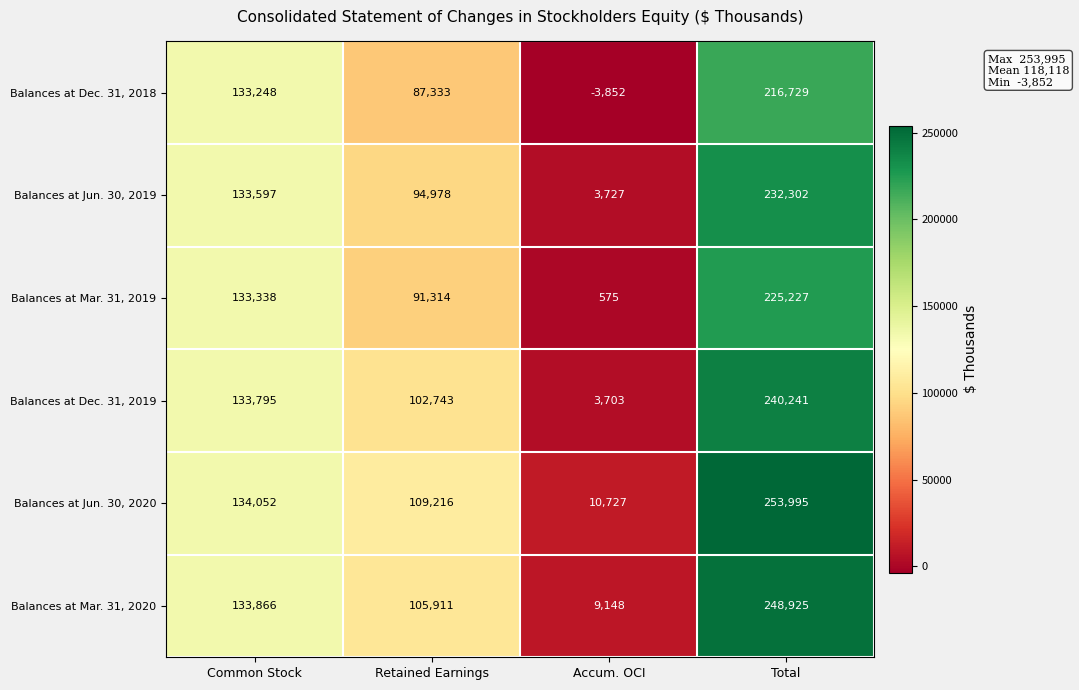

Is it true that Balances at Mar. 31, 2020 equals 9148 at Accum. OCI?

True